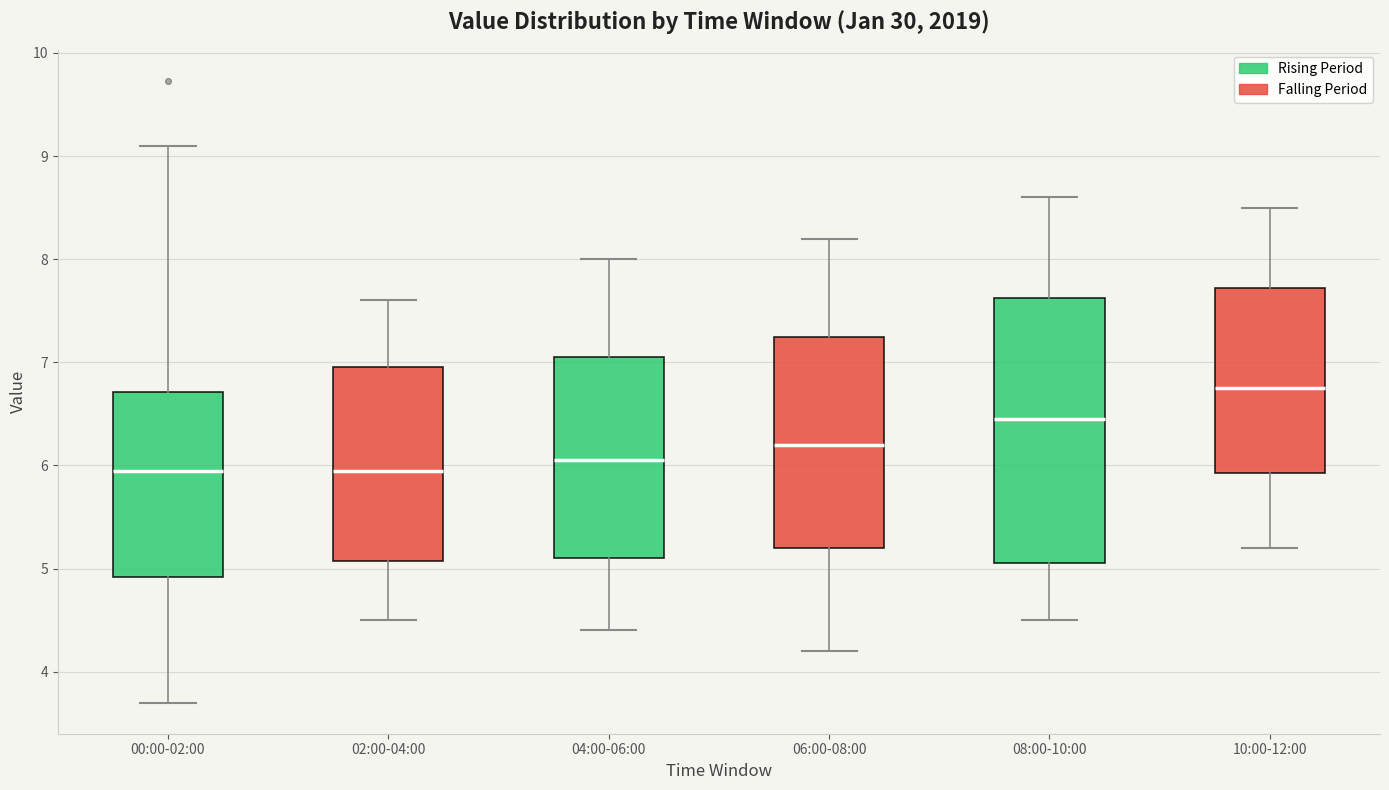

Reading left to right, transcribe this box plot: for each box, give where its median line is, the range the box spans, and where its two whiskers end, as read against the y-axis. The values are not printed on the chart, so give them approximately, as read against the axis.

00:00-02:00: median 6.0, box 4.9 to 6.7, whiskers 3.7 to 9.1
02:00-04:00: median 6.0, box 5.1 to 7.0, whiskers 4.5 to 7.6
04:00-06:00: median 6.1, box 5.1 to 7.1, whiskers 4.4 to 8.0
06:00-08:00: median 6.2, box 5.2 to 7.3, whiskers 4.2 to 8.2
08:00-10:00: median 6.5, box 5.1 to 7.6, whiskers 4.5 to 8.6
10:00-12:00: median 6.8, box 5.9 to 7.7, whiskers 5.2 to 8.5